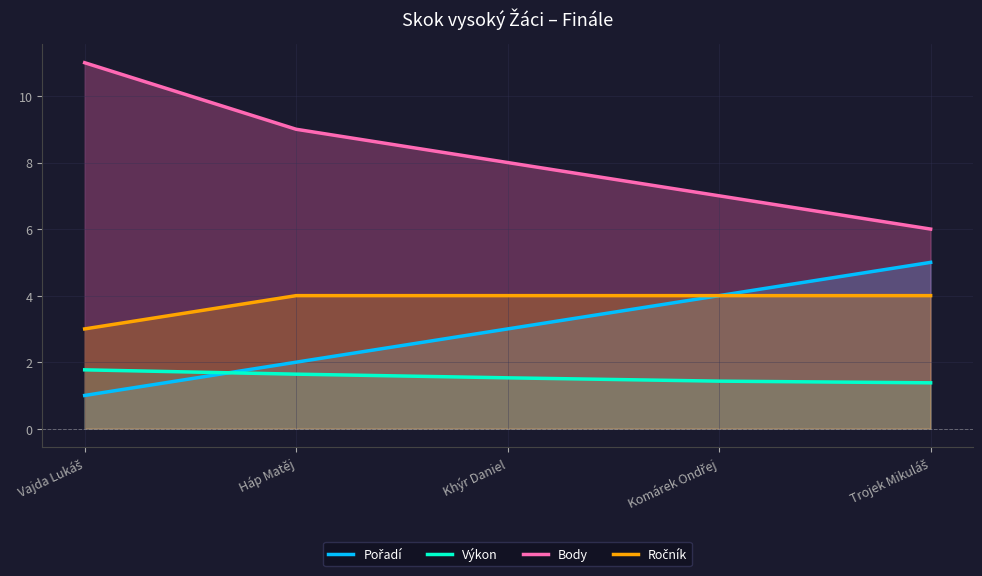

How many Body values are between 7 and 9?

3